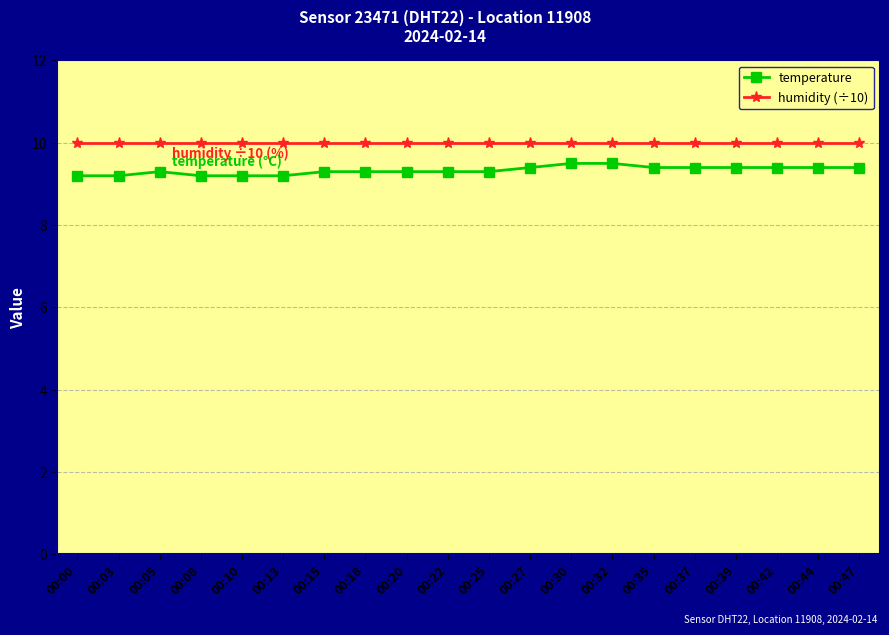

What is the minimum value for humidity (÷10)?

10.0